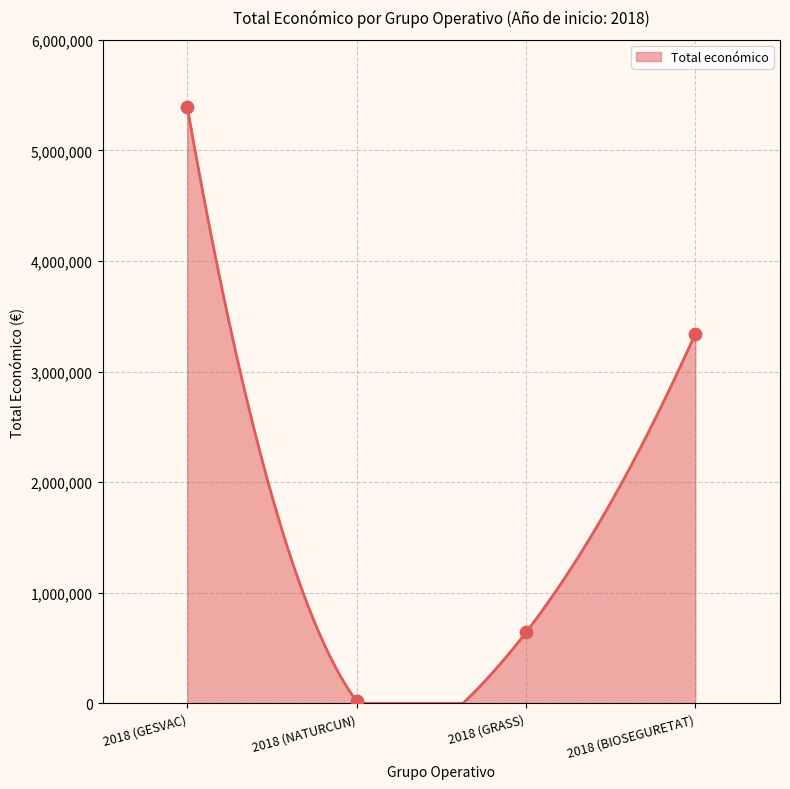

Which has a higher value, 2018 (NATURCUN) or 2018 (BIOSEGURETAT)?

2018 (BIOSEGURETAT)